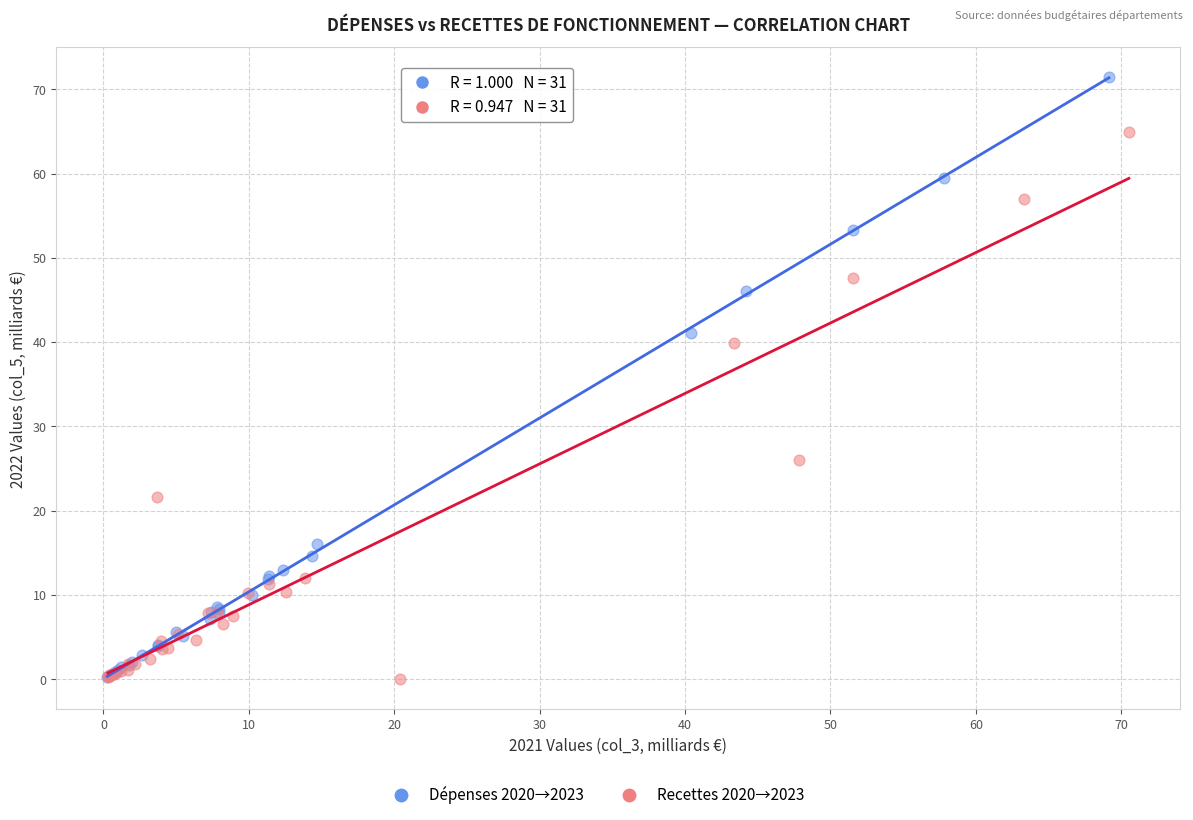

Which series contains the highest Y value?

Dépenses 2020→2023